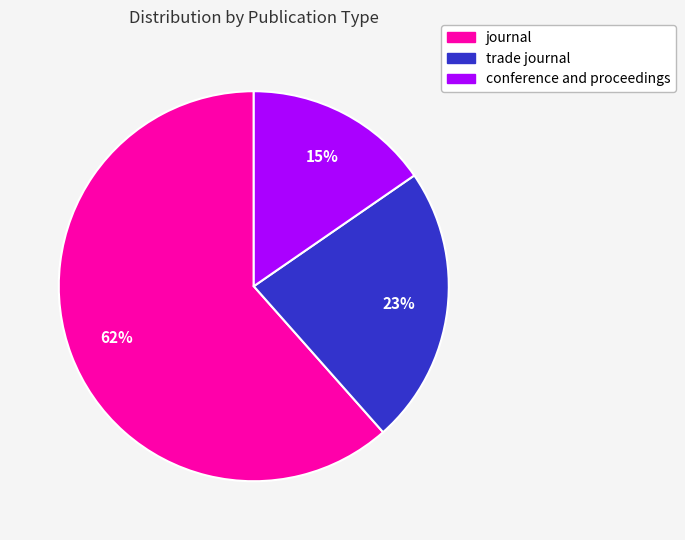

What percentage is the conference and proceedings slice, to the nearest percent?

15%